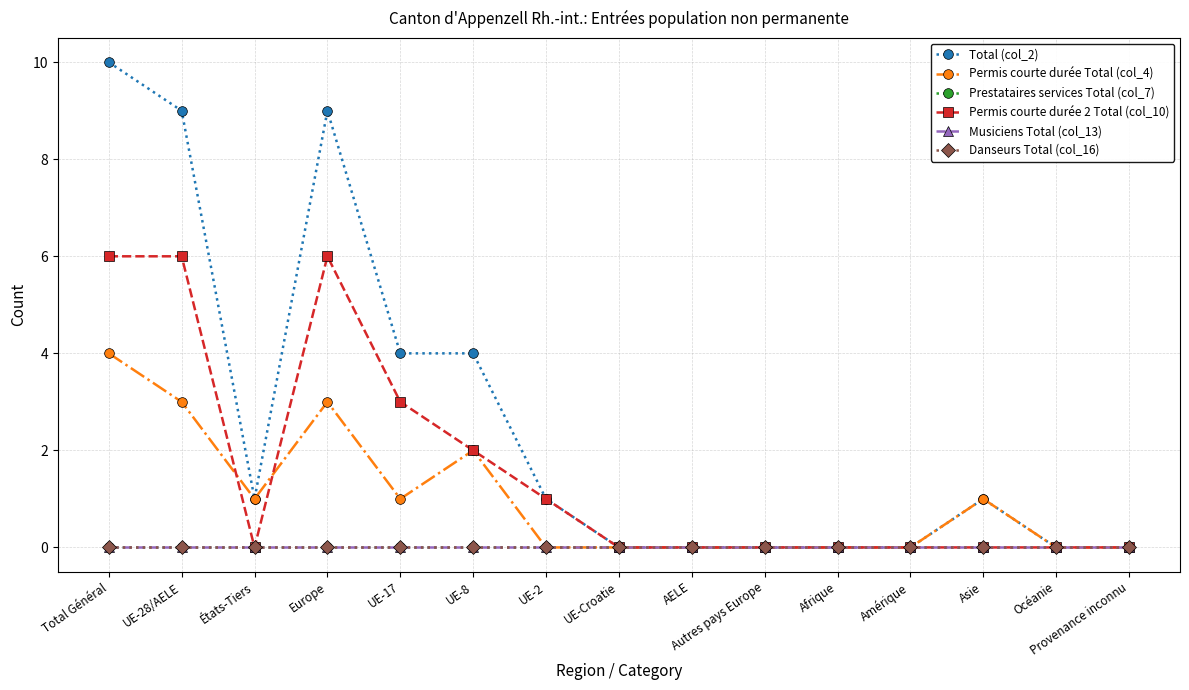

What is the sum of the Total (col_2) values at Océanie and UE-28/AELE?

9